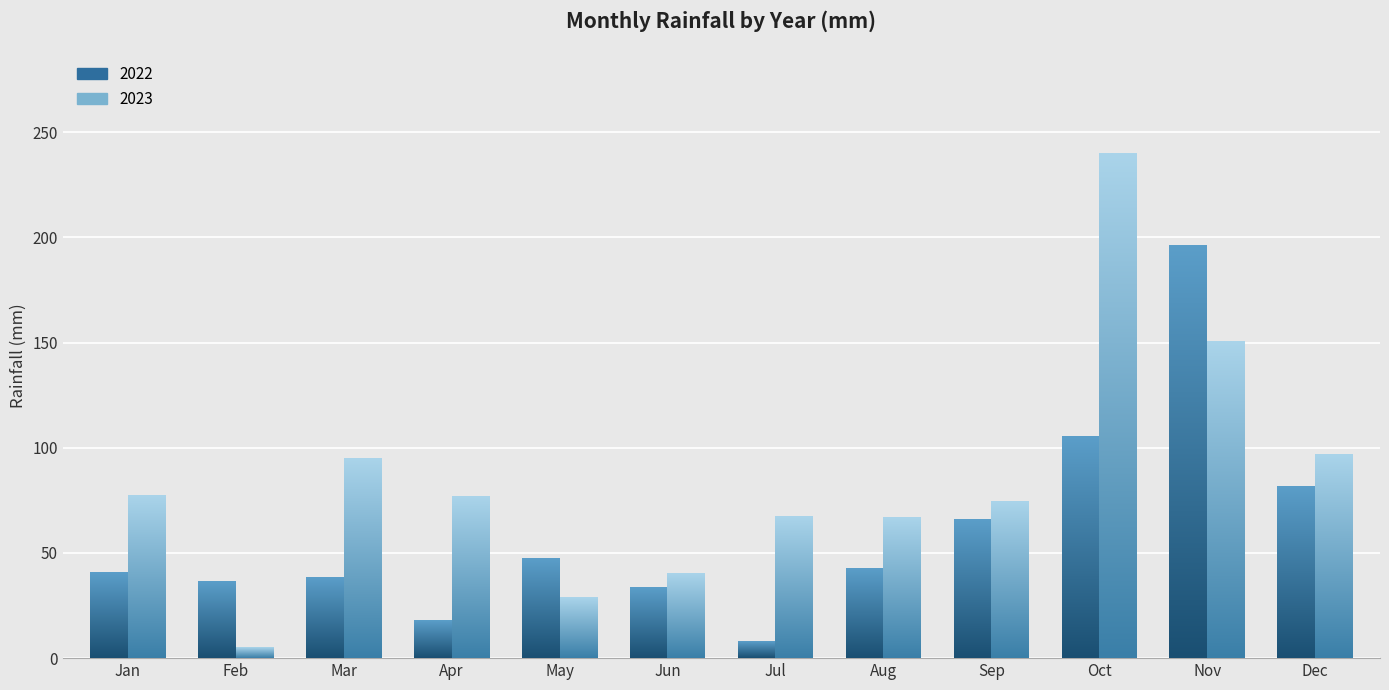

True or false: 2023 has a value of 137.6 at Mar.

False